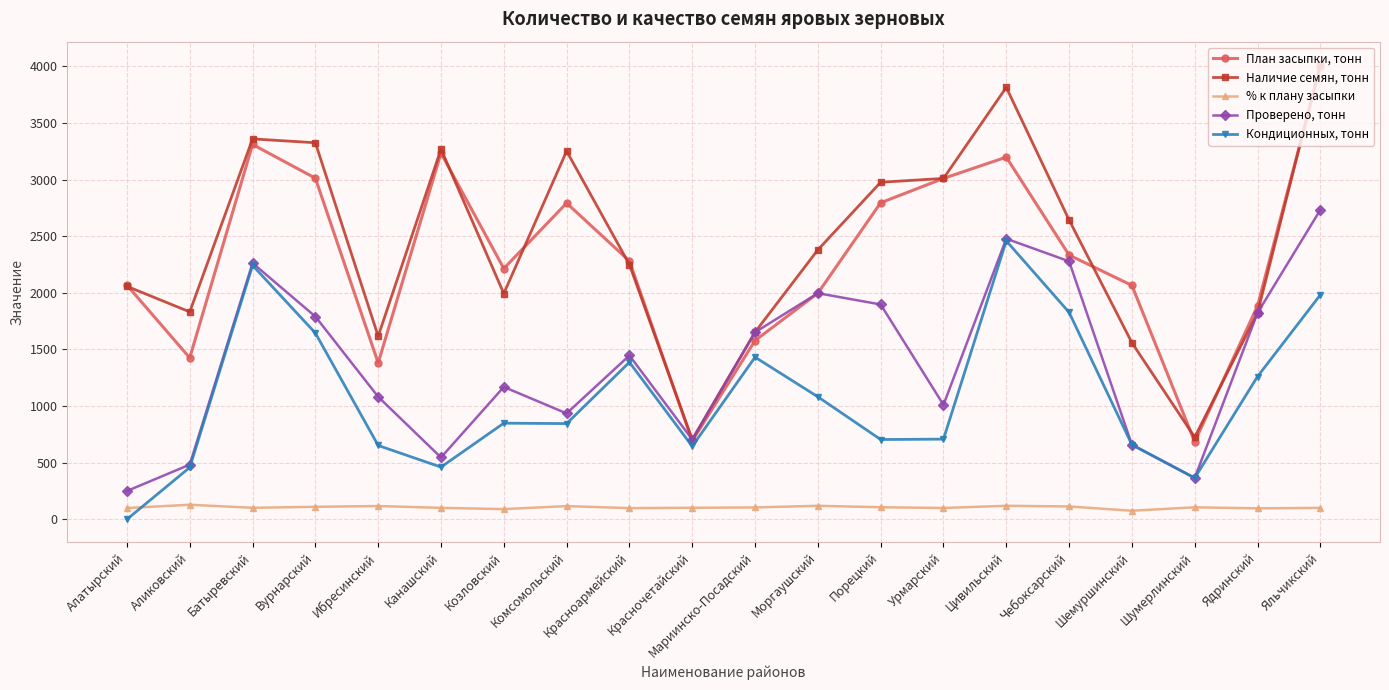

What is the sum of all Проверено, тонн values?

27566.1